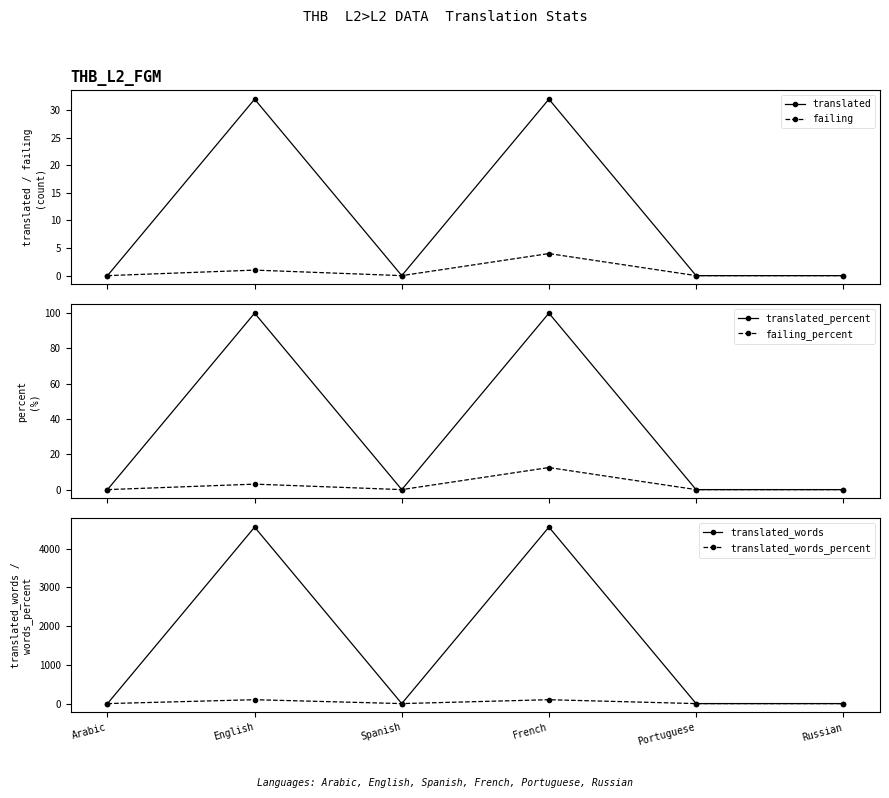

What is the label of the 1st point from the right?

Russian